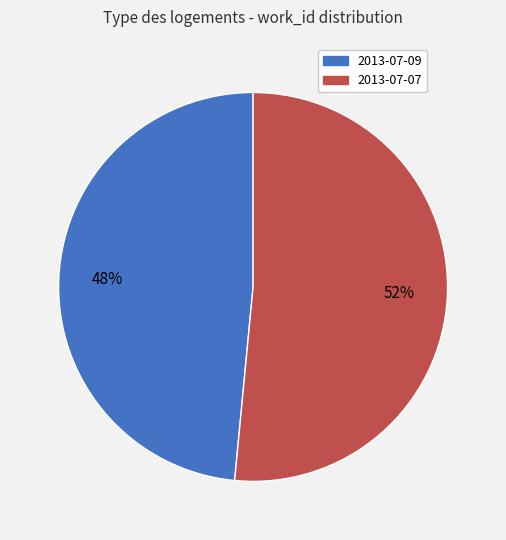

The 2013-07-07 slice represents 61% of the pie. True or false?

False